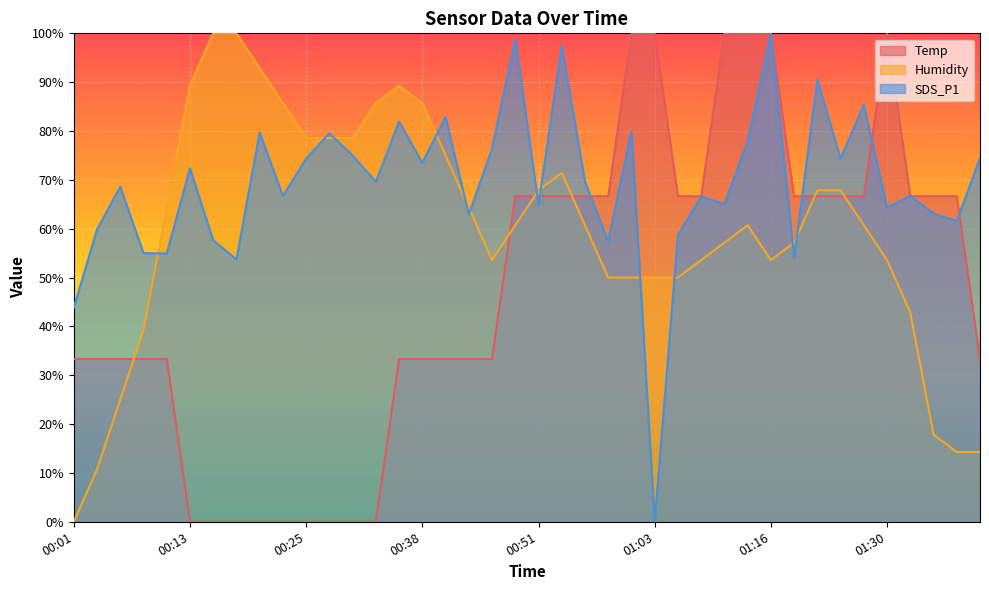

What position from the right is 00:35?

26